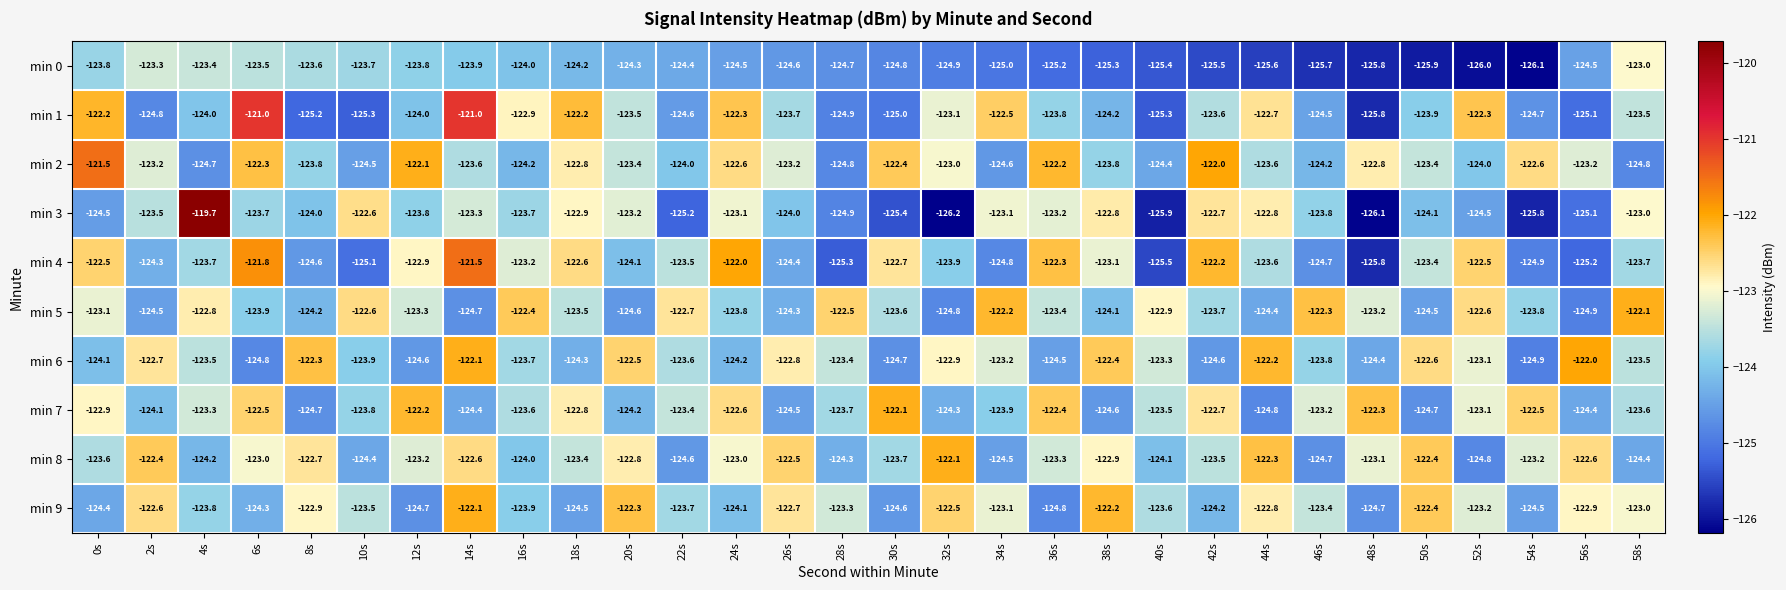

True or false: min 0 has a value of -173.0 at 32s.

False